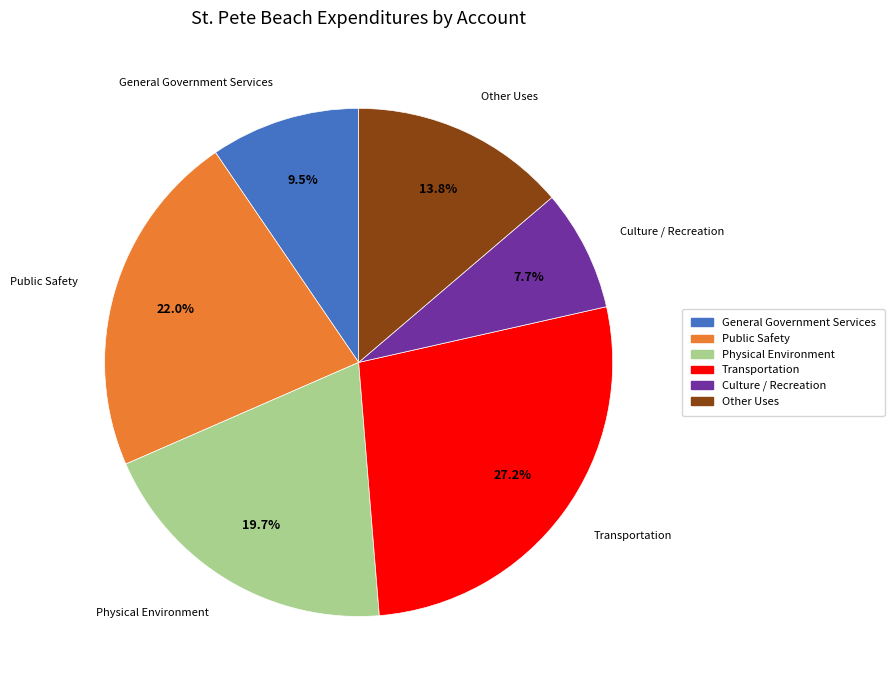

Does any single category account for the majority?

No